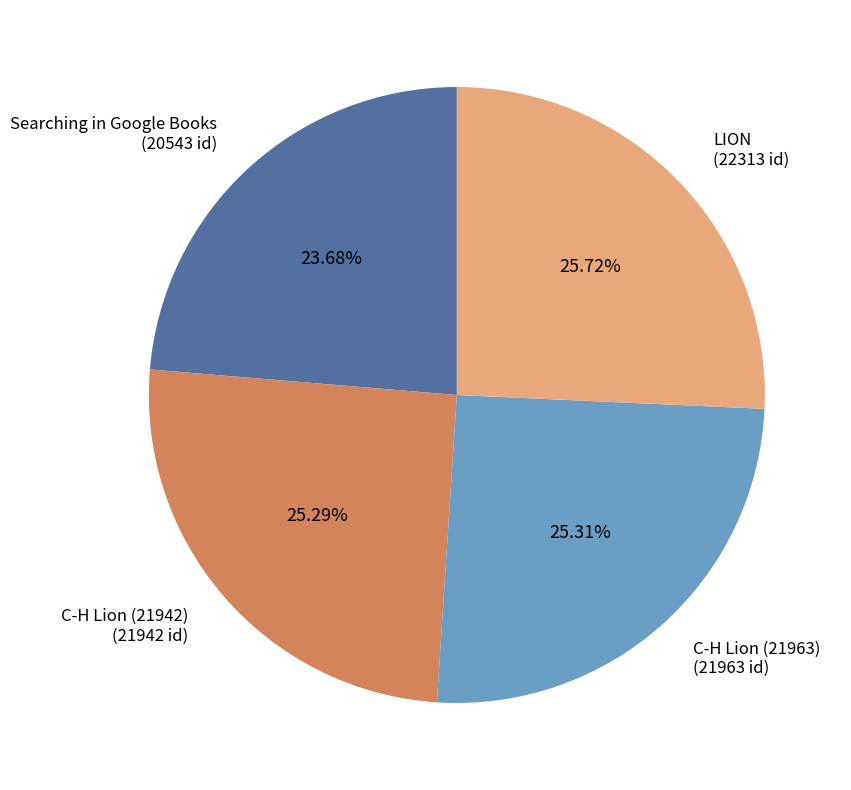

True or false: C-H Lion (21963) accounts for 14% of the total.

False